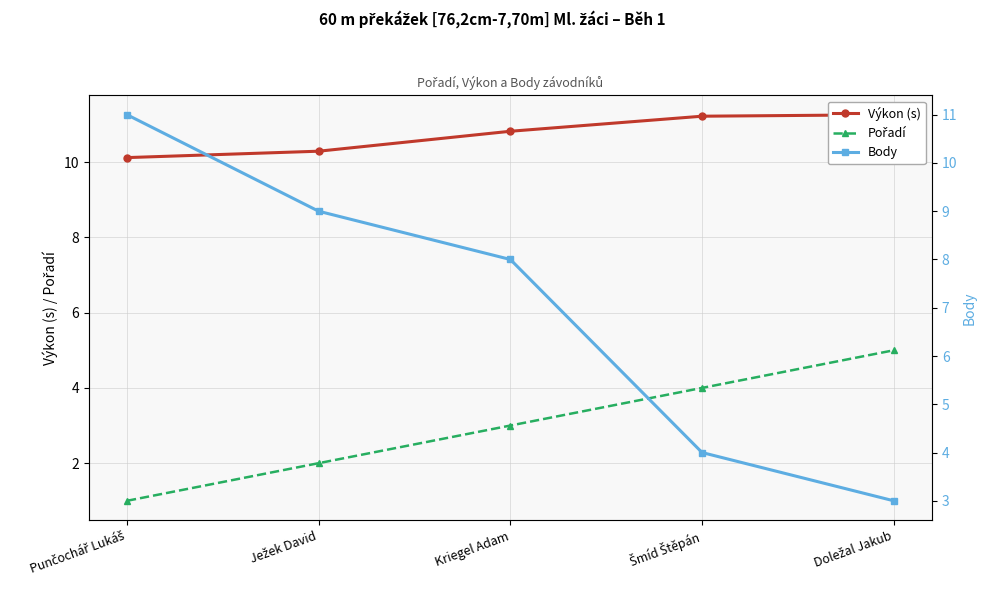

What is the maximum value shown in the chart?

11.3